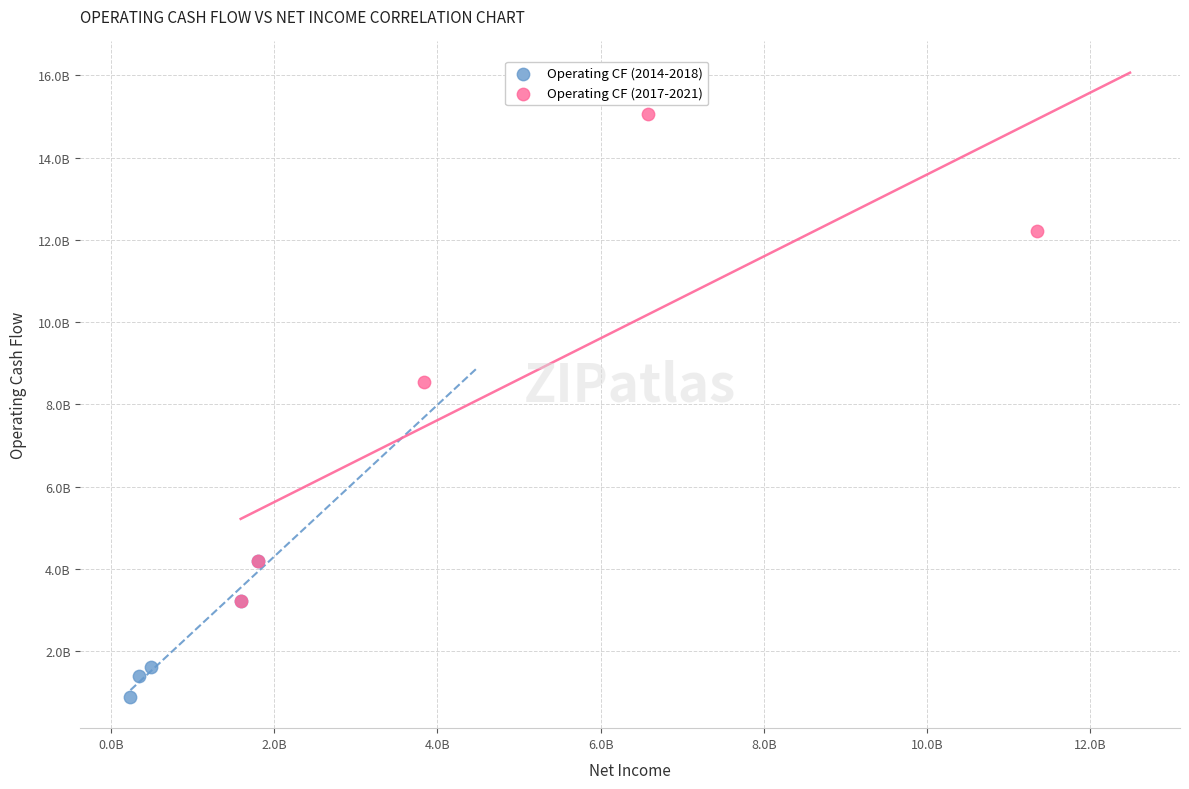

Which series reaches the minimum Y coordinate?

Operating CF (2014-2018)